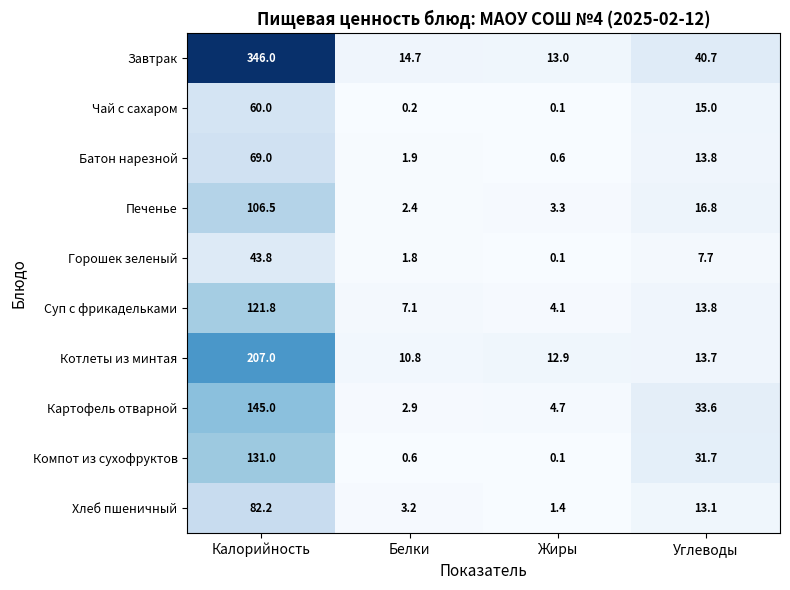

What value does the Картофель отварной series have at Калорийность?

145.0